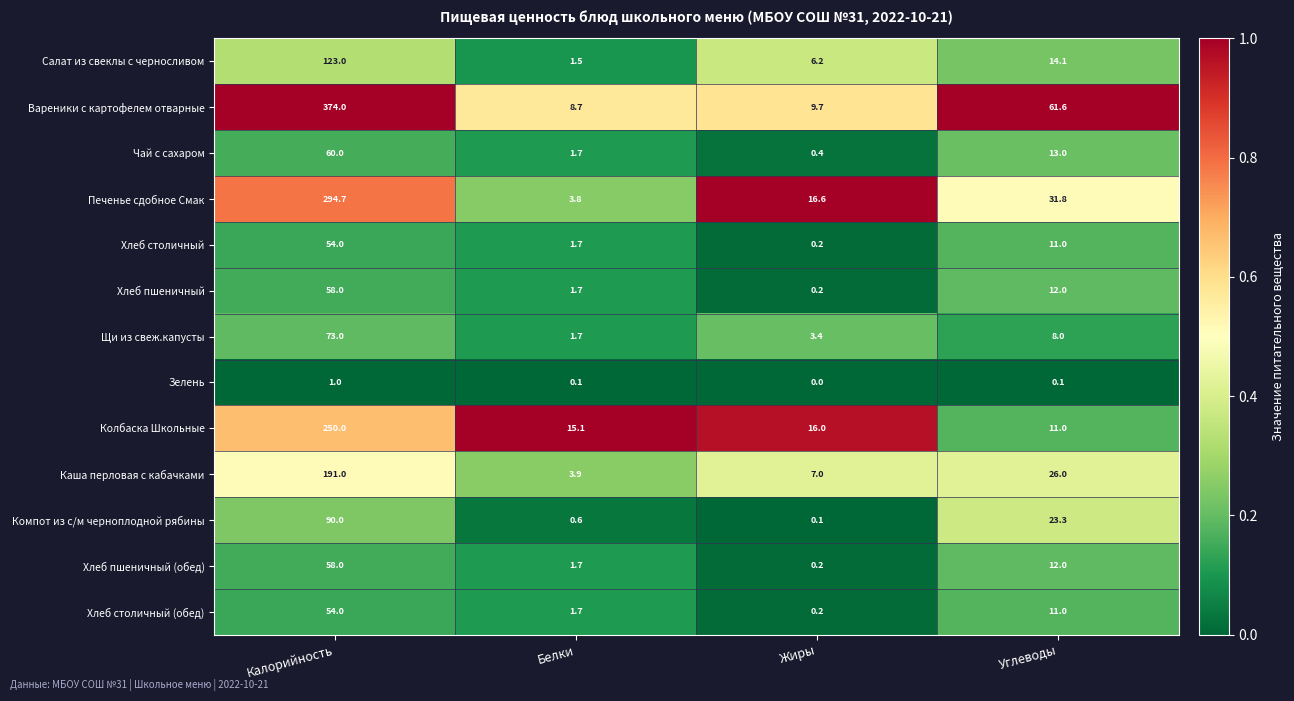

Read the Хлеб пшеничный value at Белки.

1.7